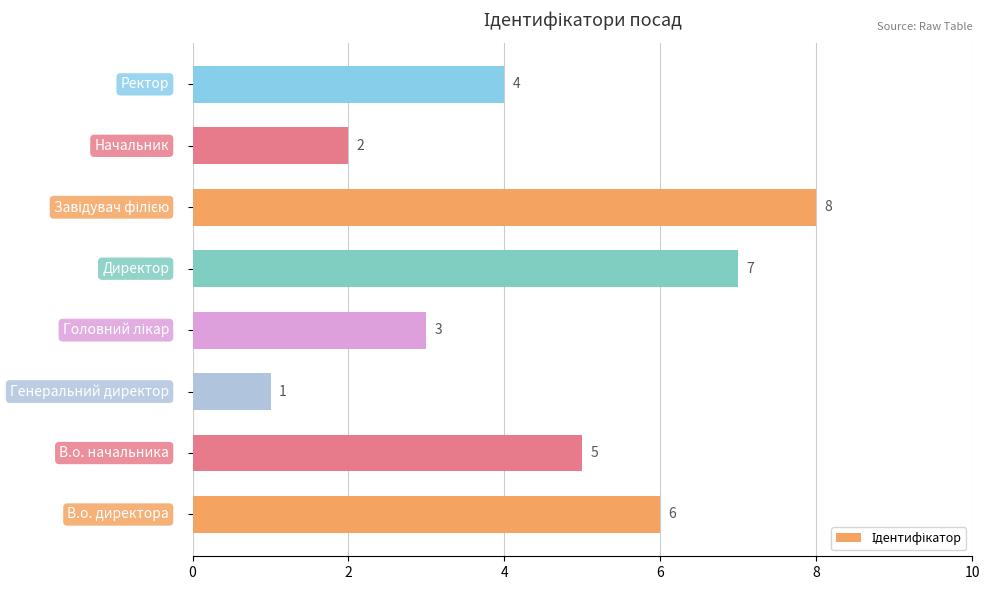

How many data points does each series have?

8